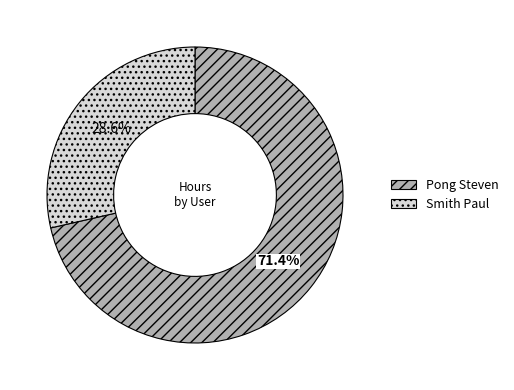

Count the number of slices in the pie.

2